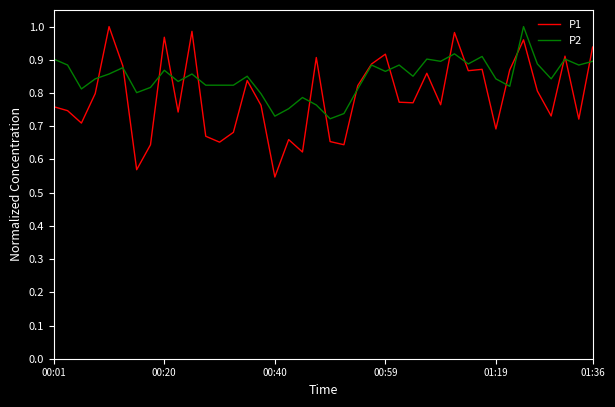

Rank the series by their average value, from highest to lowest.

P2, P1